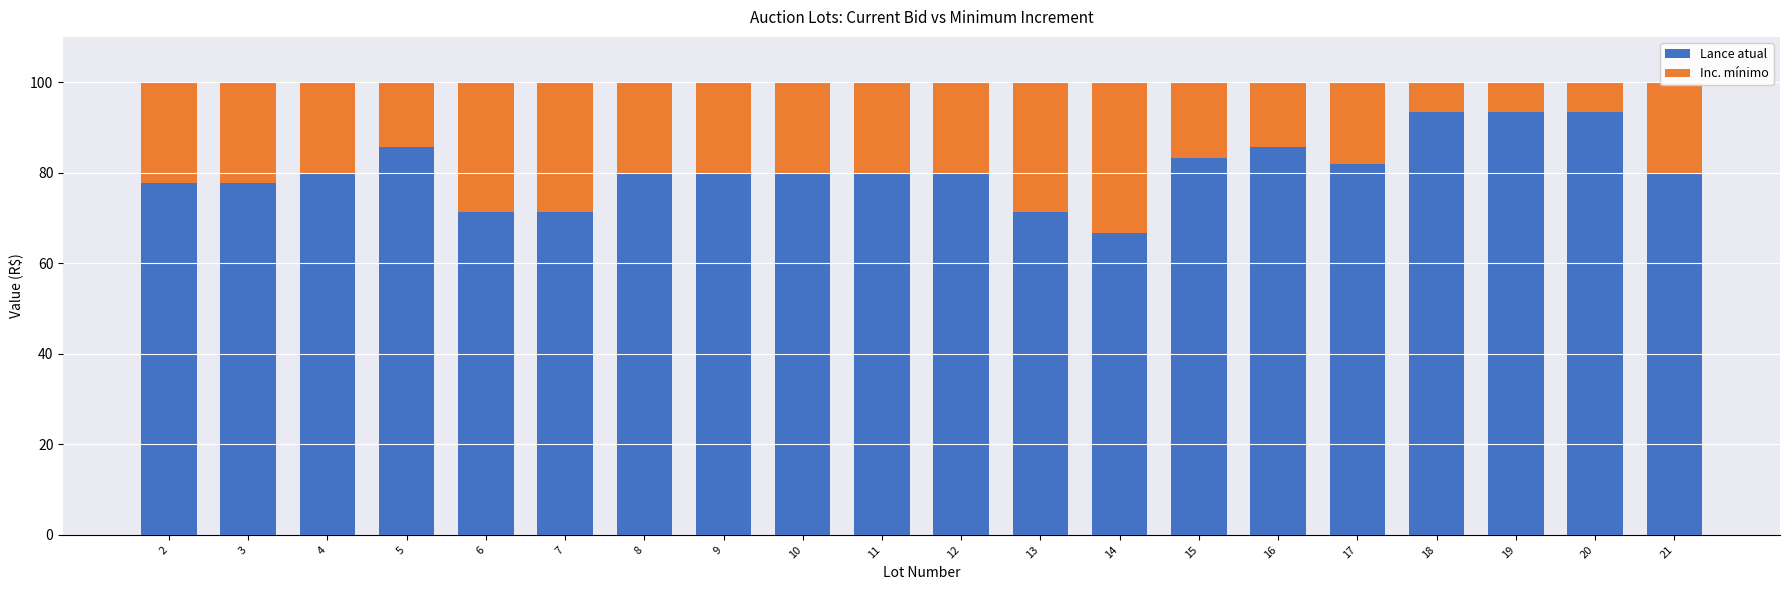

The Lance atual series shows 80.0 at 21. True or false?

True